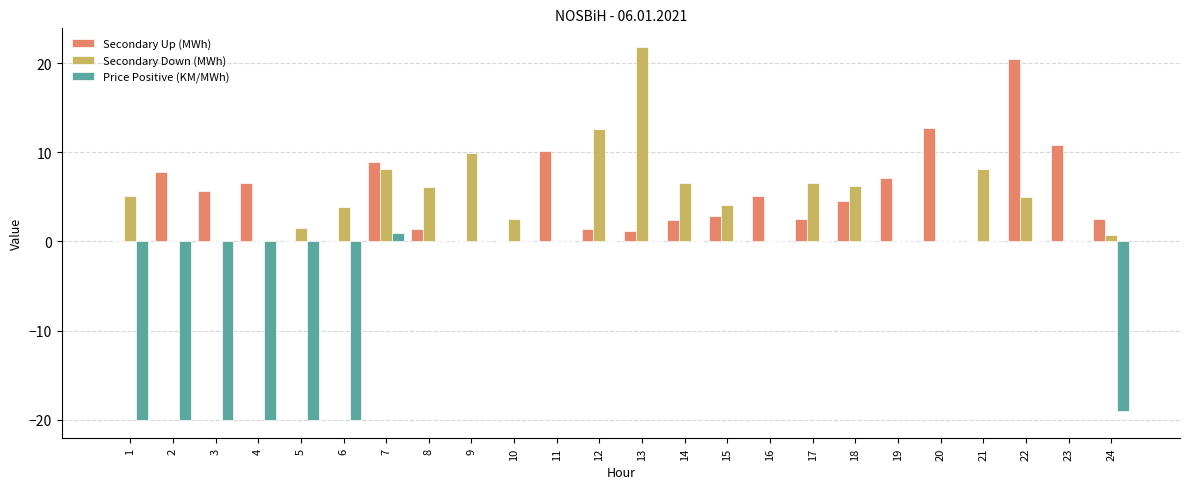

What is the maximum value for Secondary Up (MWh)?

20.5